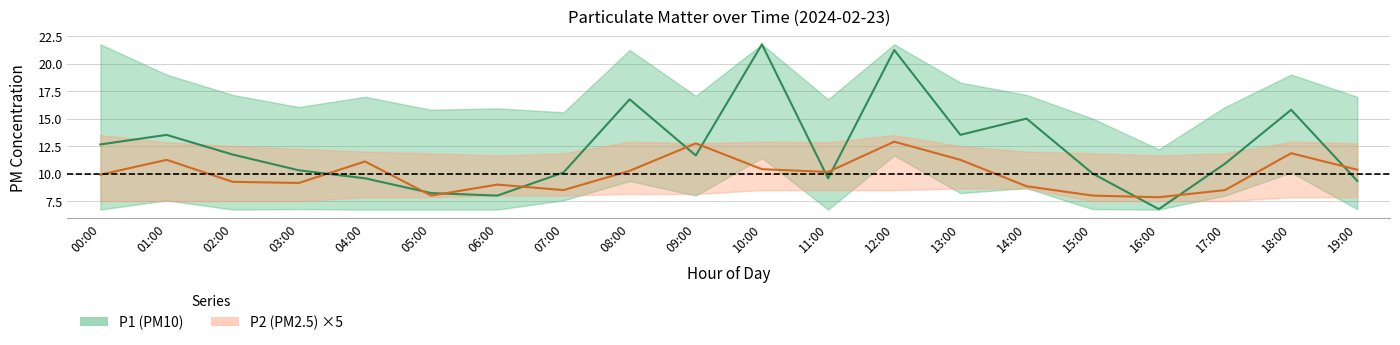

Reading left to right, what are all the values shown in this chart?

P1_mean: 12.7	13.5	11.7	10.3	9.6	8.2	8.0	10.1	16.8	11.7	21.8	9.6	21.2	13.5	15.0	10.0	6.8	10.9	15.8	9.3
P1_upper: 21.8	19.0	17.1	16.1	17.0	15.8	15.9	15.6	21.2	17.1	21.8	16.8	21.8	18.3	17.1	15.0	12.2	16.1	19.0	17.0
P1_lower: 6.7	7.6	6.7	6.8	6.7	6.7	6.7	7.6	9.3	8.0	11.4	6.7	11.7	8.2	8.7	6.8	6.7	8.0	10.1	6.8
P2_mean: 2.0	2.2	1.9	1.8	2.2	1.6	1.8	1.7	2.0	2.5	2.1	2.0	2.6	2.2	1.8	1.6	1.6	1.7	2.4	2.1
P2_upper: 2.7	2.6	2.5	2.5	2.4	2.4	2.3	2.4	2.6	2.5	2.6	2.6	2.7	2.5	2.4	2.4	2.3	2.4	2.6	2.5
P2_lower: 1.5	1.5	1.5	1.5	1.6	1.6	1.6	1.6	1.6	1.6	1.7	1.7	1.7	1.7	1.7	1.5	1.5	1.5	1.6	1.6